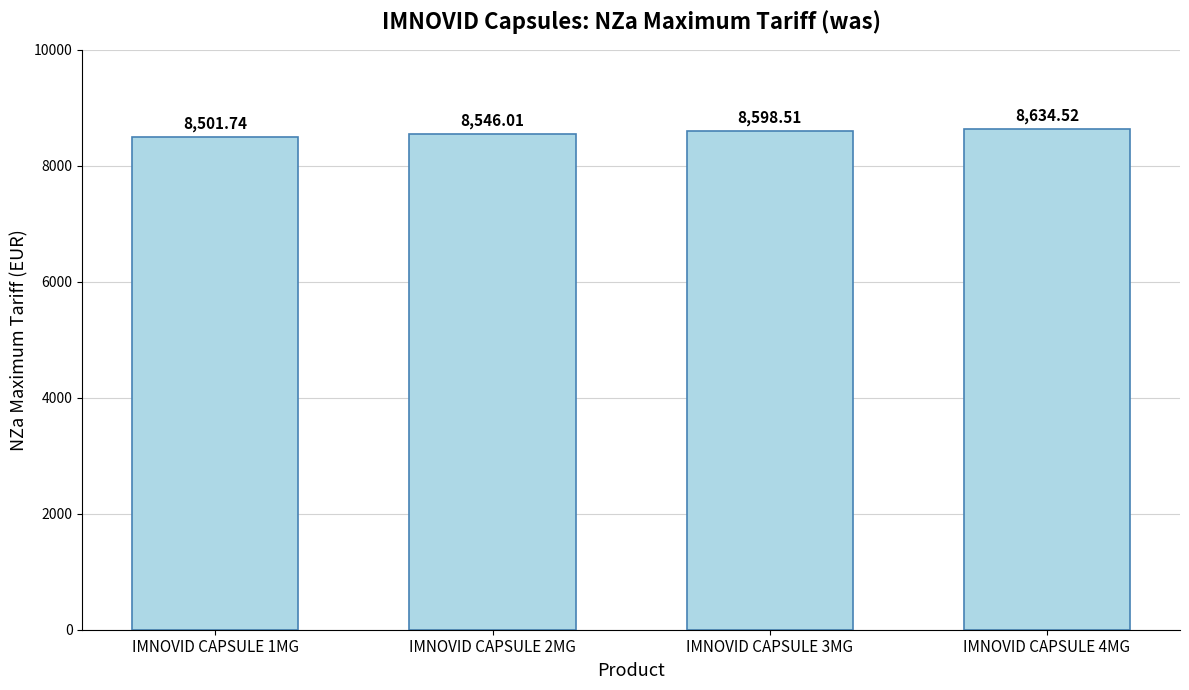

What is the change in value from IMNOVID CAPSULE 2MG to IMNOVID CAPSULE 4MG?

+88.5